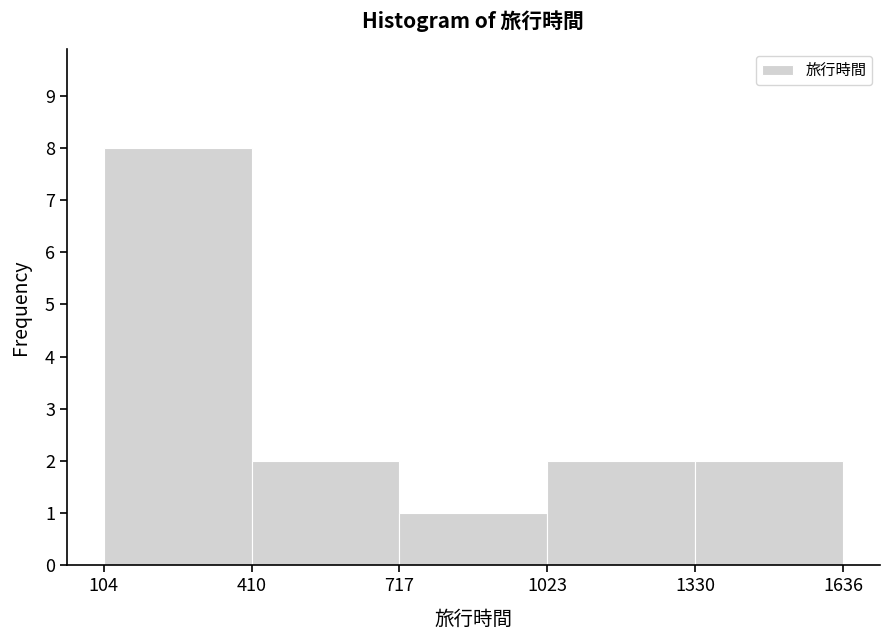

Reading left to right, transcribe this chart: for each bar, give the range it covers on the x-axis and its height. The values are not printed on the chart, so give them approximately, as read against the axis.

104 to 410: 8
410 to 717: 2
717 to 1023: 1
1023 to 1330: 2
1330 to 1636: 2